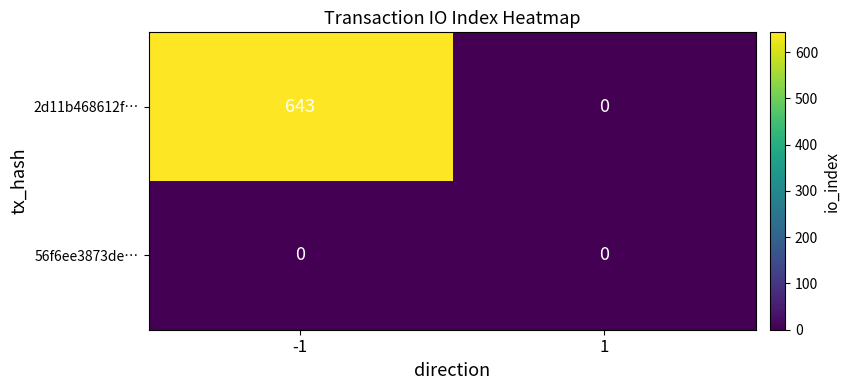

List the series in order of their overall mean, lowest first.

56f6ee3873de…, 2d11b468612f…